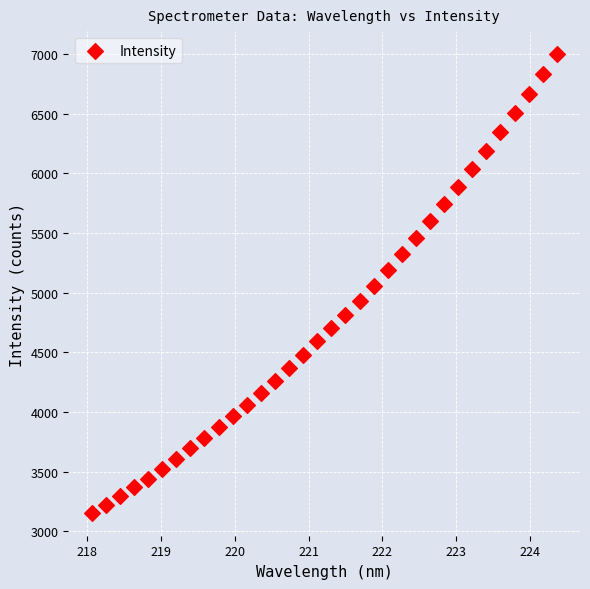

What is the range of X values (max minus min)?

6.3